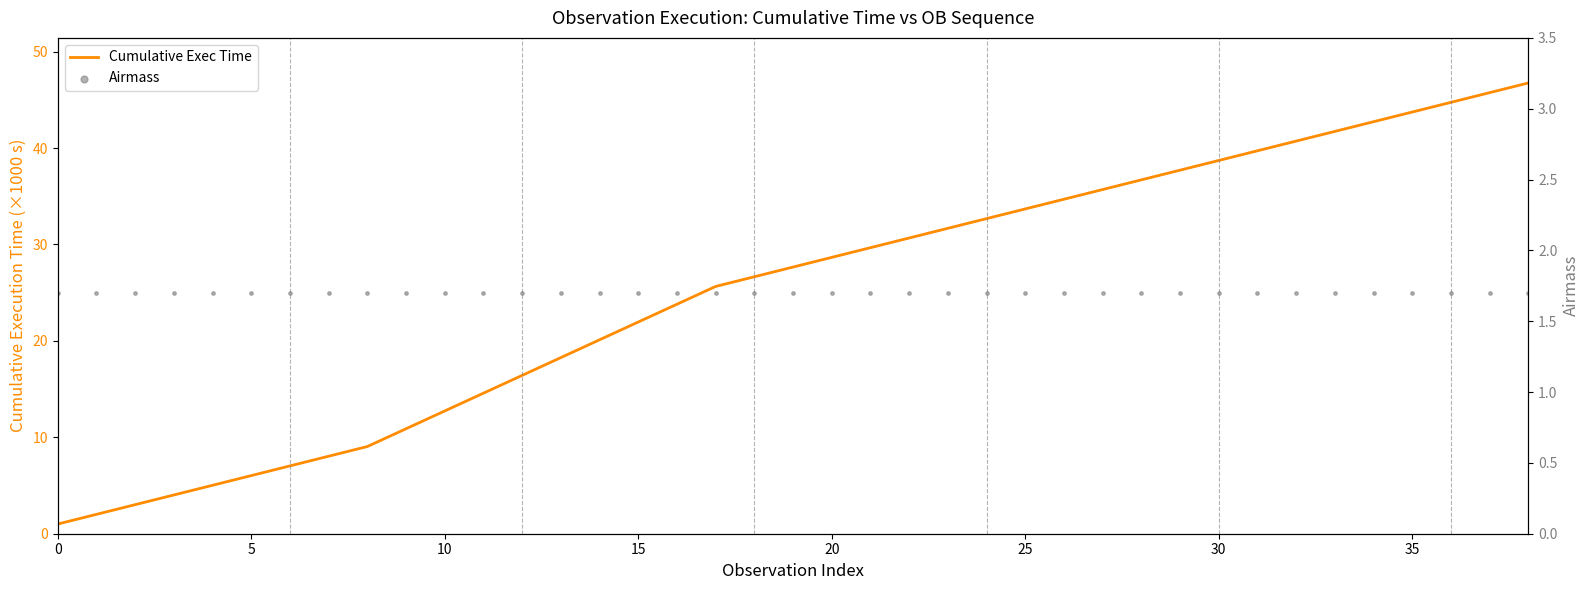

Which series reaches the minimum Y coordinate?

Cumulative Exec Time